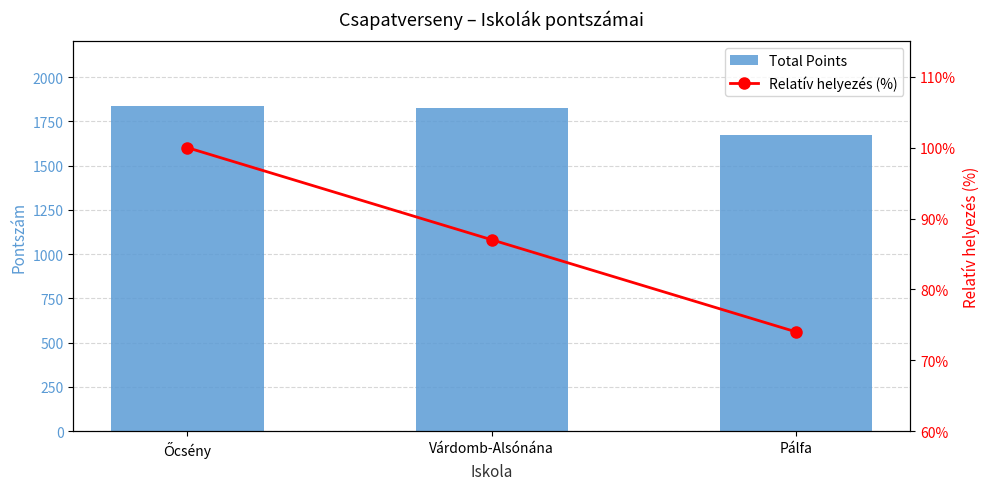

List the labels in order of Total Points value, largest first.

Őcsény, Várdomb-Alsónána, Pálfa